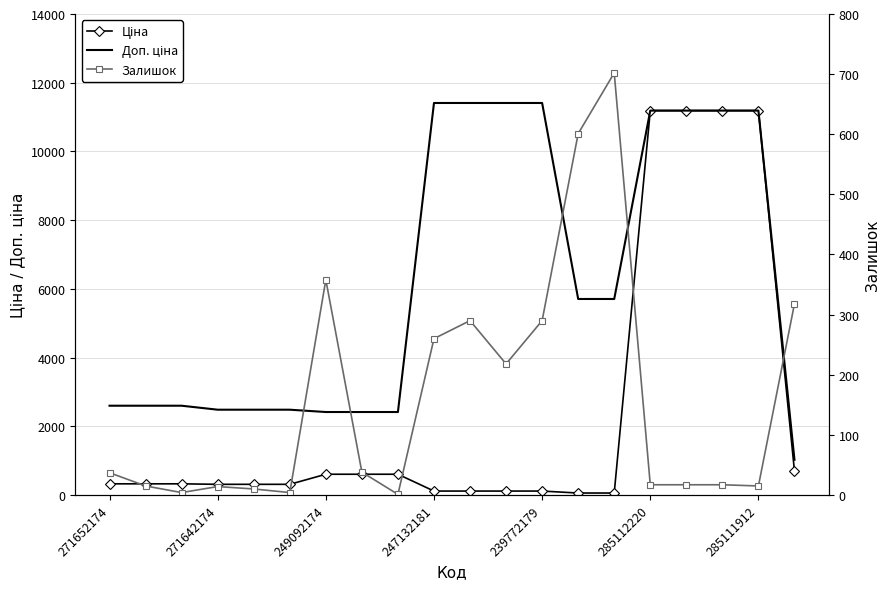

Reading left to right, what are all the values shown in this chart?

Ціна: 324.8	324.8	324.8	310.3	310.3	310.3	603.7	603.7	603.7	114.1	114.1	114.1	114.1	57.0	57.0	11188.2	11188.2	11188.2	11188.2	693.7
Доп. ціна: 2598.3	2598.3	2598.3	2482.4	2482.4	2482.4	2414.8	2414.8	2414.8	11410.0	11410.0	11410.0	11410.0	5705.0	5705.0	11188.2	11188.2	11188.2	11188.2	1024.6
Залишок: 37.0	15.0	4.0	14.0	10.0	4.0	358.0	38.0	1.0	260.0	290.0	218.0	290.0	601.0	702.0	17.0	17.0	17.0	15.0	318.0